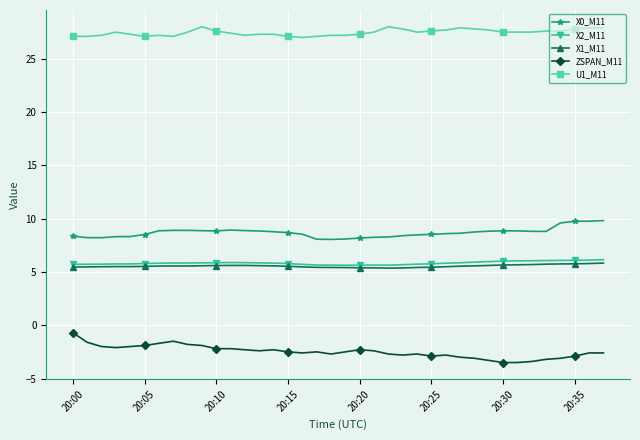

Which series has the largest total across all categories?

U1_M11